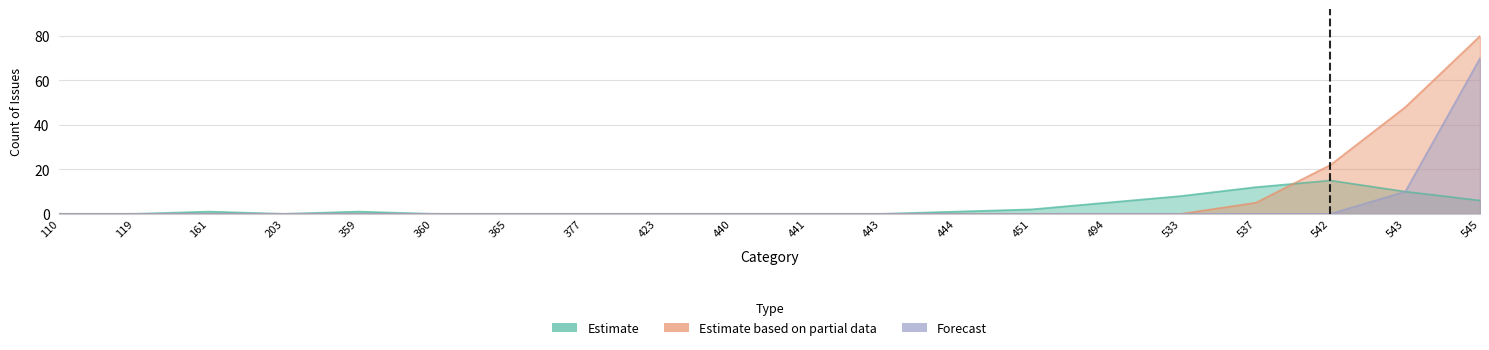

How many intersections are there between Estimate based on partial data and Estimate?

1